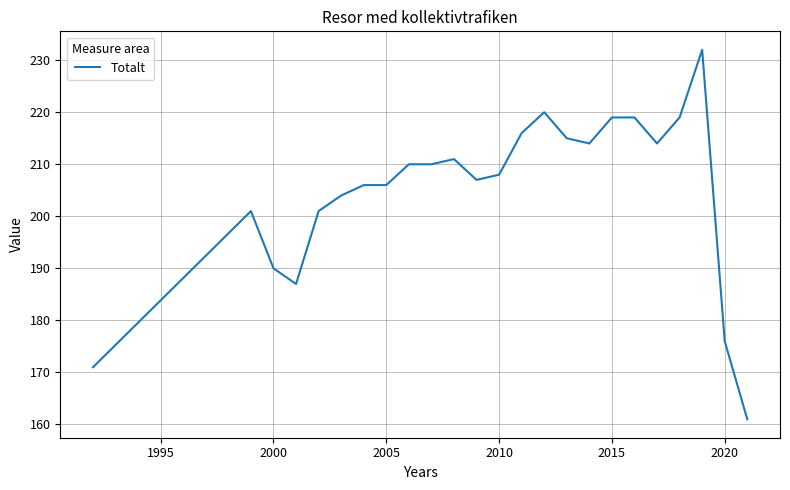

How many lines are shown in the chart?

1